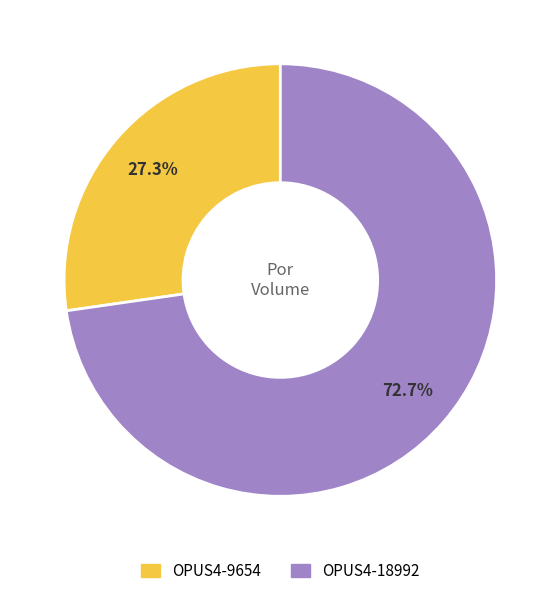

Which slice represents more than half of the pie?

OPUS4-18992